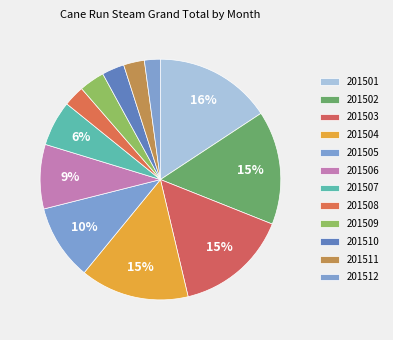

Rank the categories by value from highest to lowest.

201501, 201502, 201503, 201504, 201505, 201506, 201507, 201509, 201510, 201508, 201511, 201512